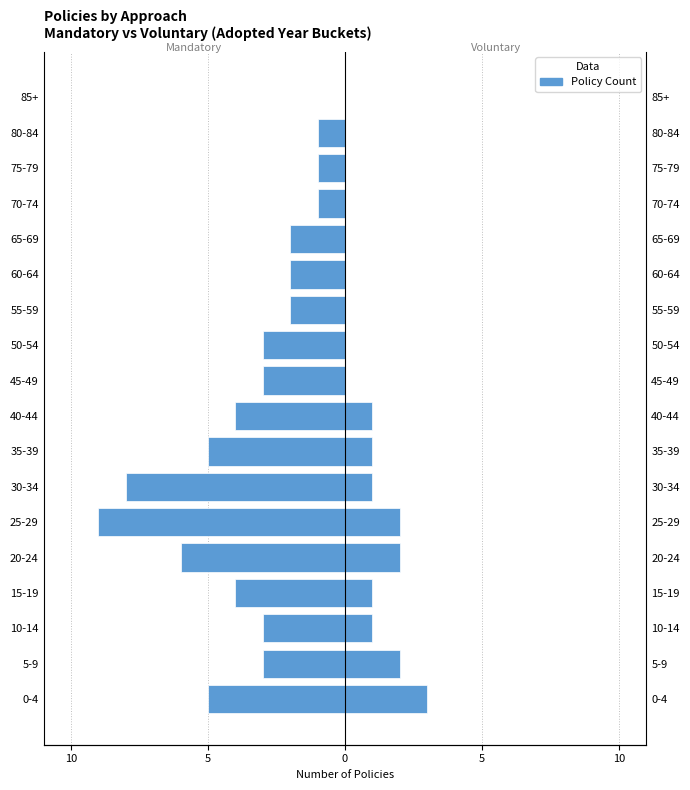

The Voluntary series shows 0 at 85+. True or false?

True